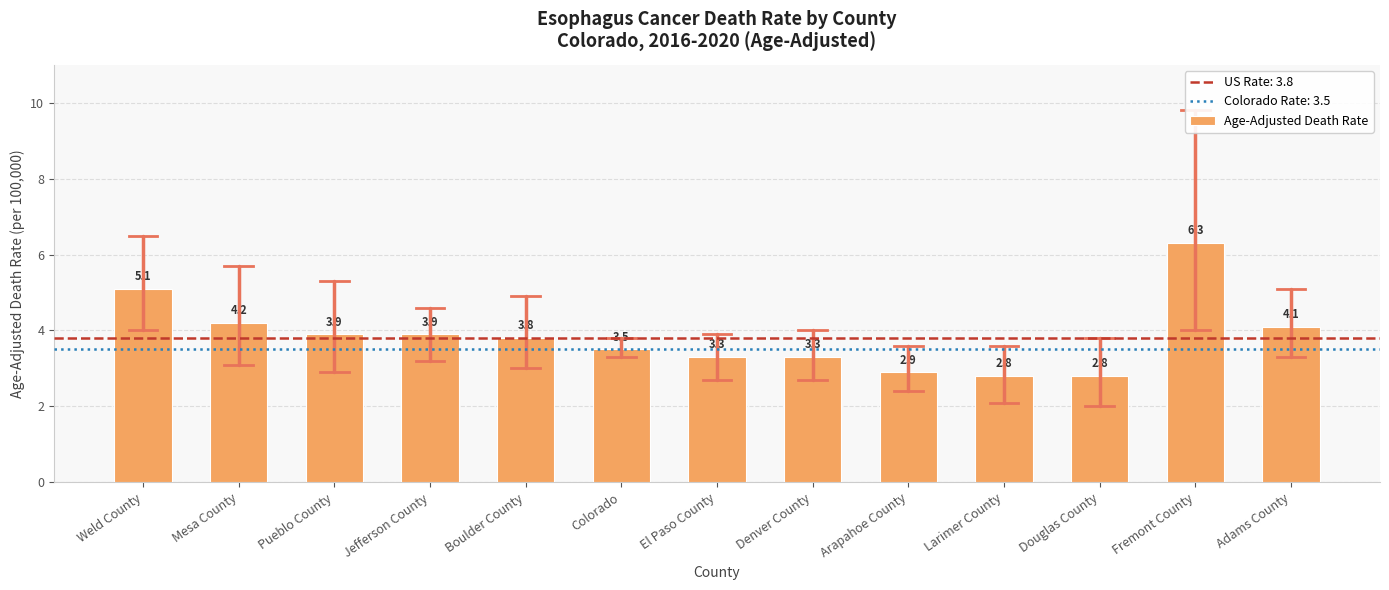

What is the label of the 10th bar from the right?

Jefferson County